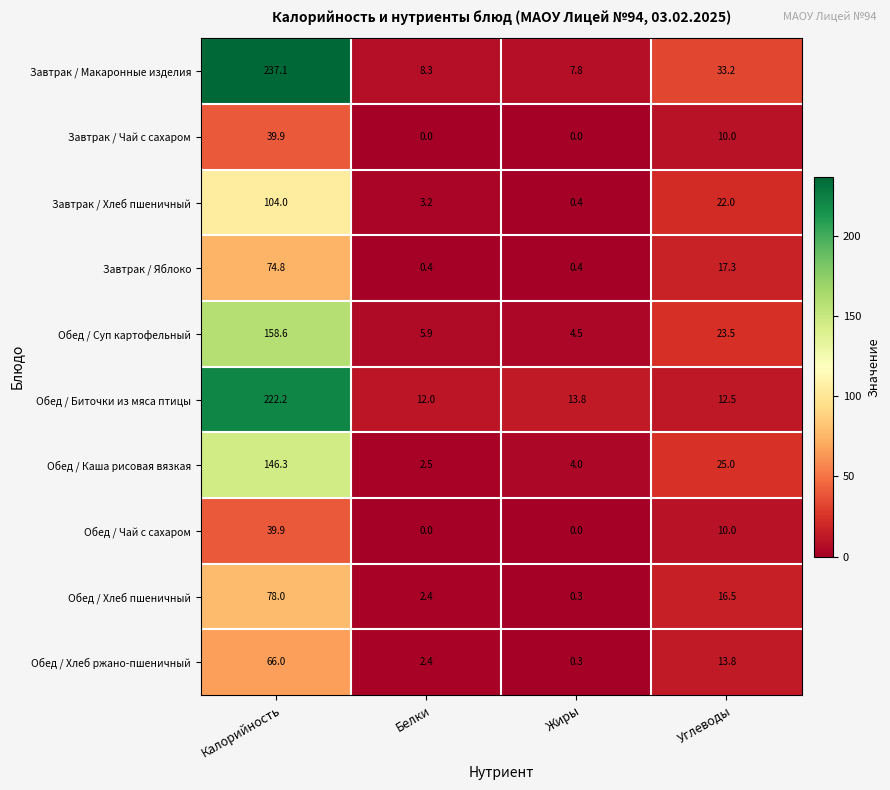

At which label is Завтрак / Чай с сахаром closest to 19?

Углеводы